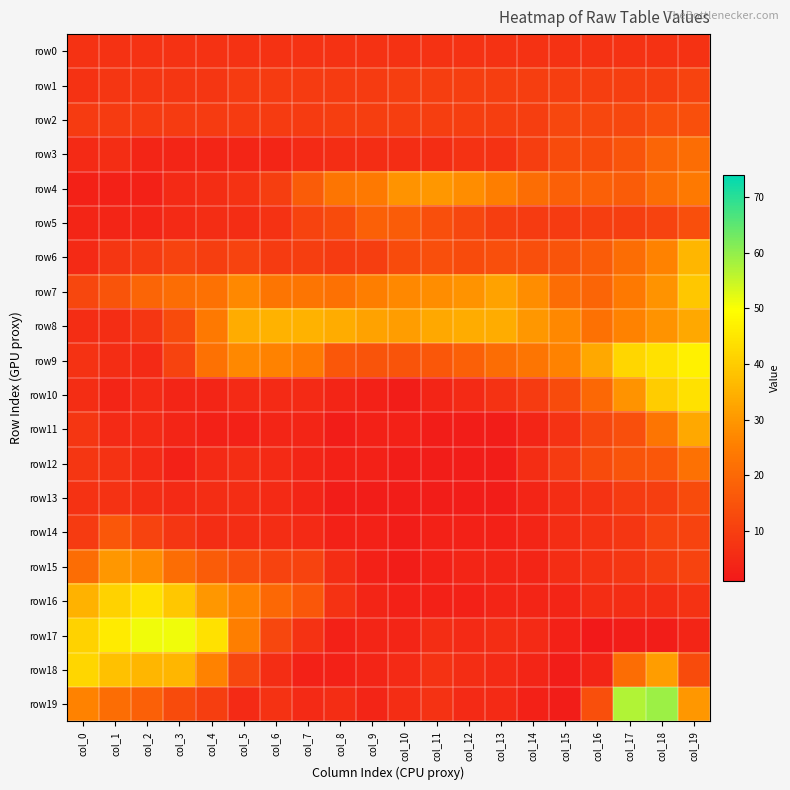

Rank the series at col_12 from lowest to highest value.

row11, row12, row13, row14, row16, row15, row10, row17, row19, row18, row0, row3, row1, row2, row5, row6, row9, row4, row7, row8